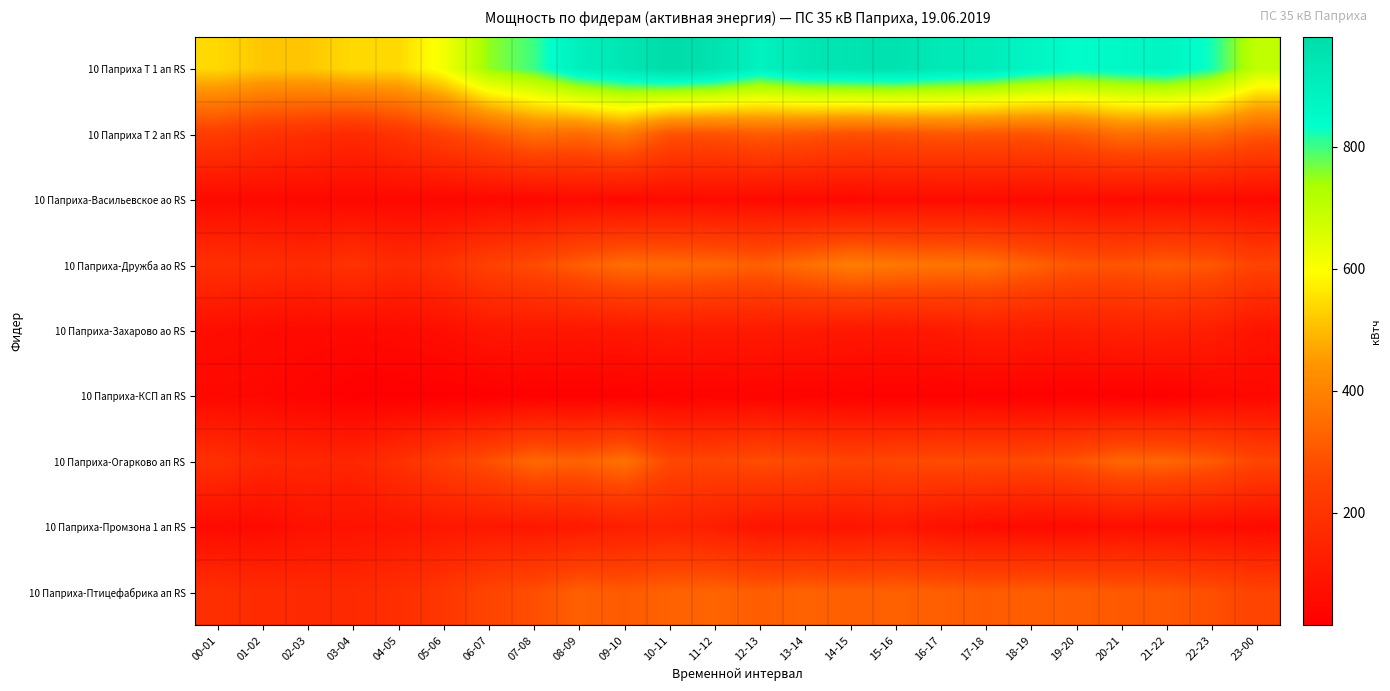

What is the difference between the highest and lowest values at 14-15?

921.8